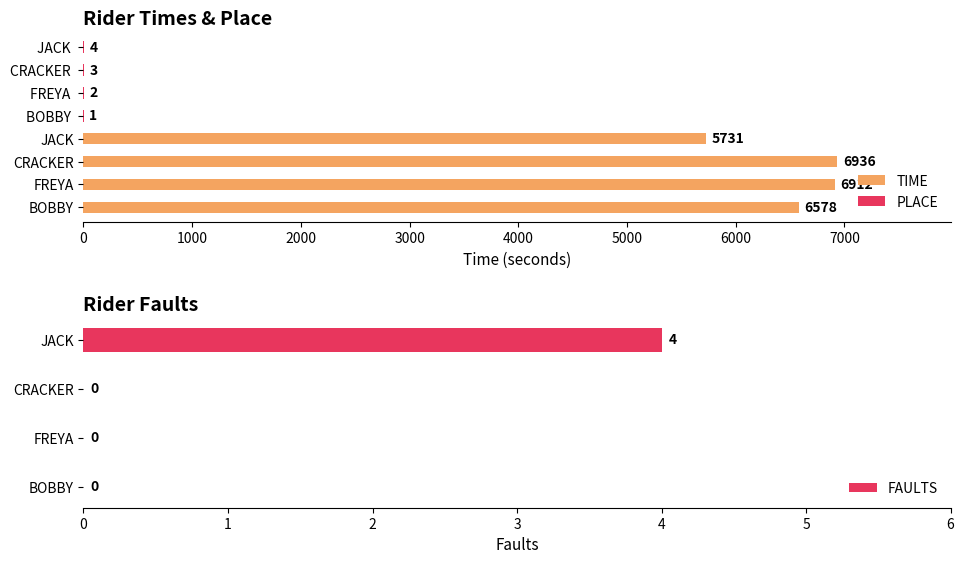

The value of FAULTS at CRACKER is -2. True or false?

False